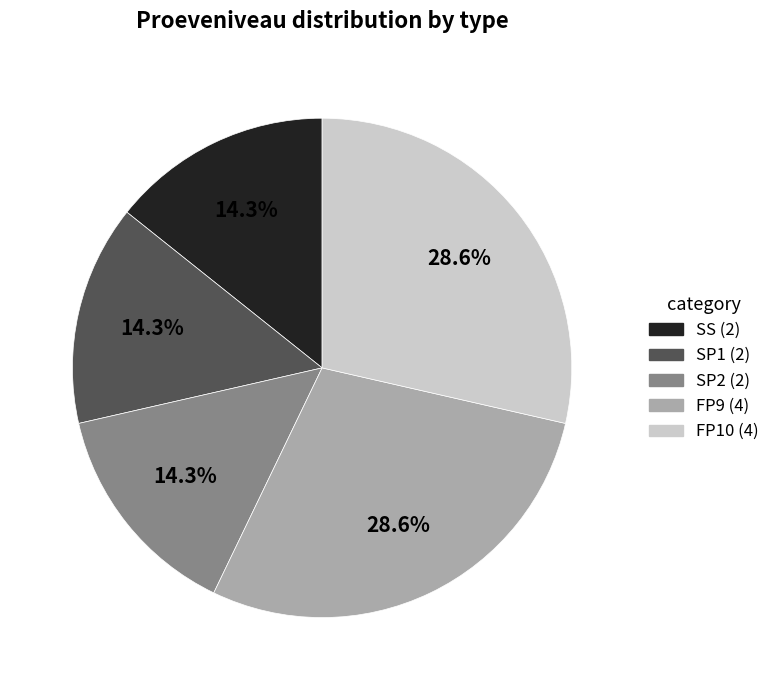

What is the ratio of the value at SP1 to the value at FP10?

0.5